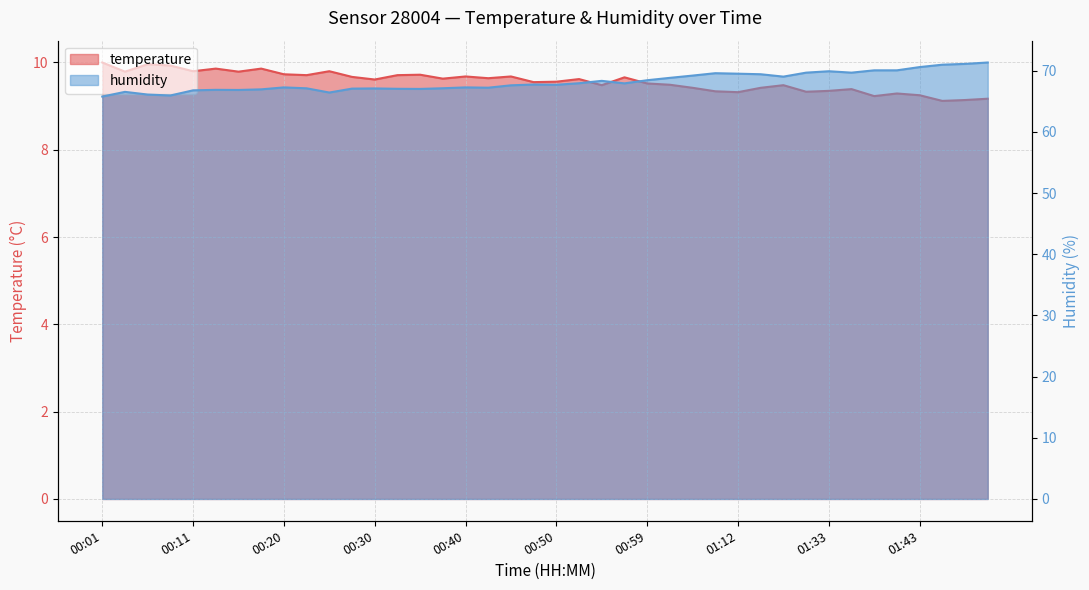

Is it true that temperature equals 12.8 at 01:33?

False